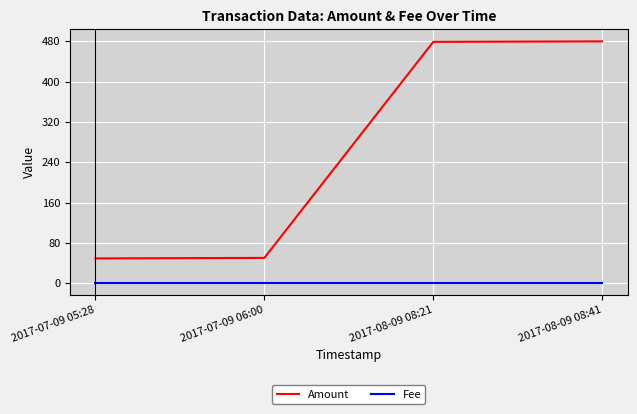

What is the difference between the second highest and second lowest values in the Amount series?

429